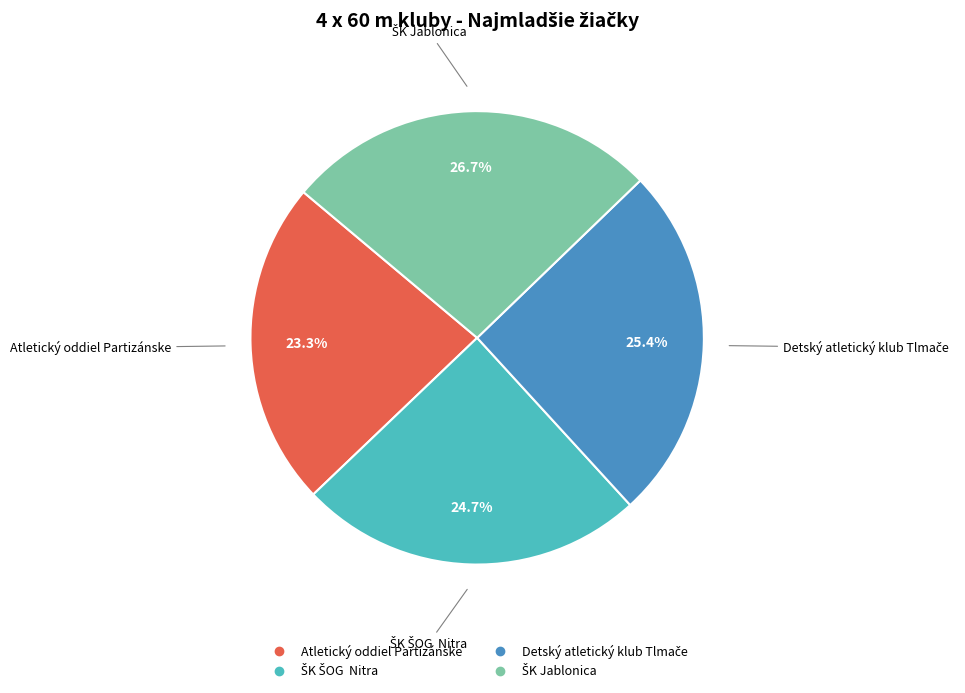

Does Atletický oddiel Partizánske account for over 50% of the chart?

No